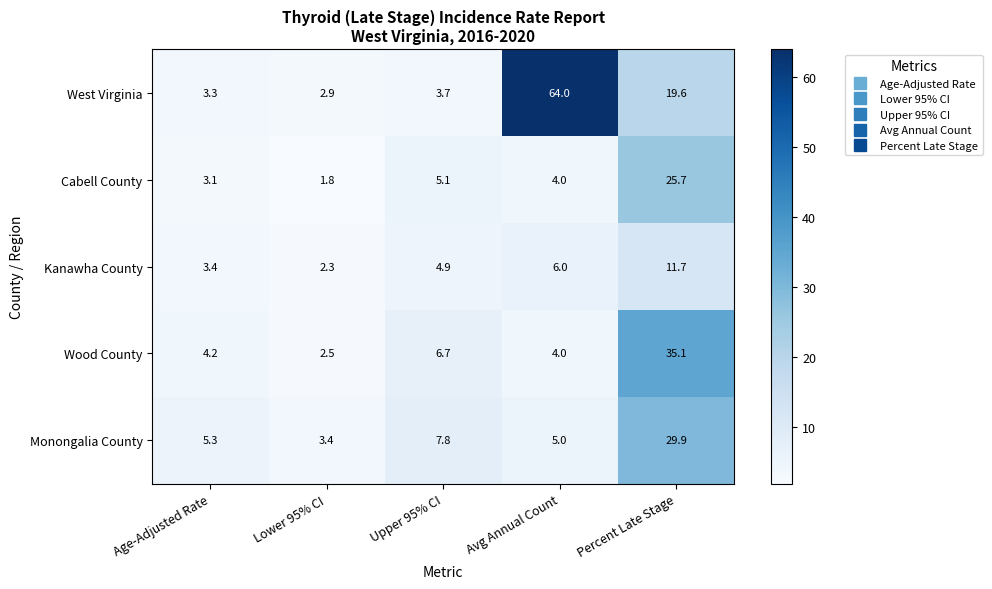

Count the number of data series in this chart.

5